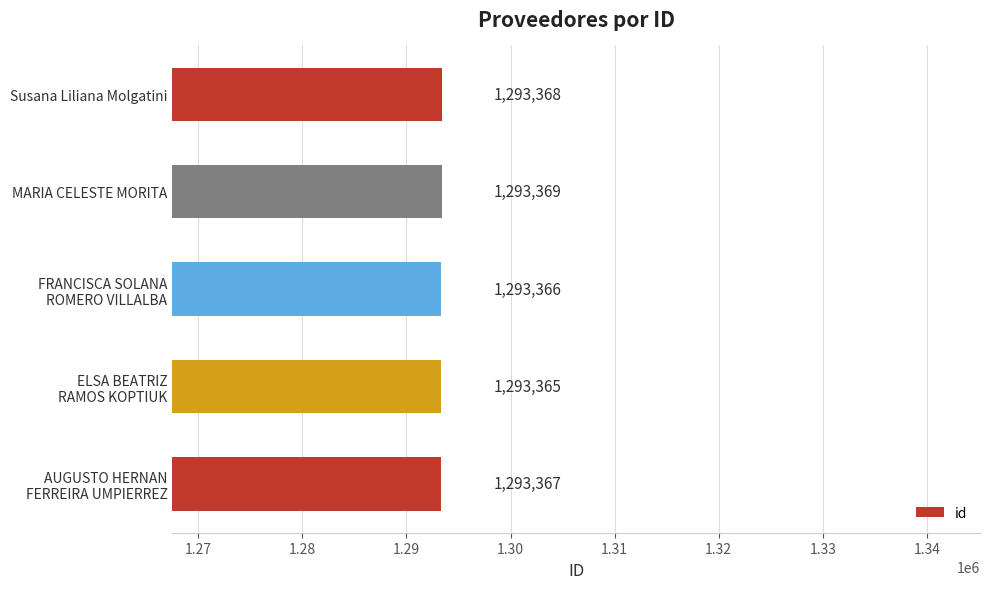

Approximately how many times larger is the value at MARIA CELESTE MORITA compared to Susana Liliana Molgatini?

1.0